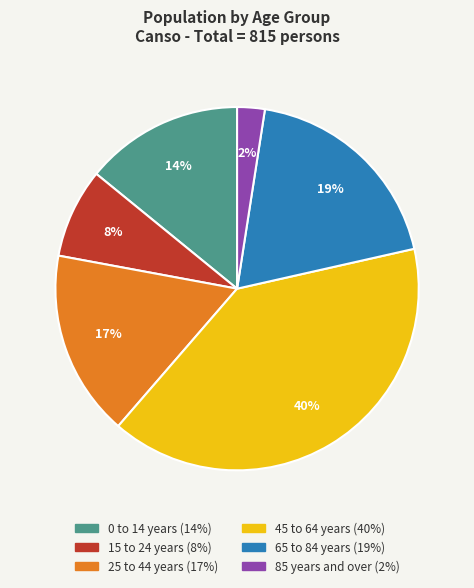

Count the number of slices in the pie.

6